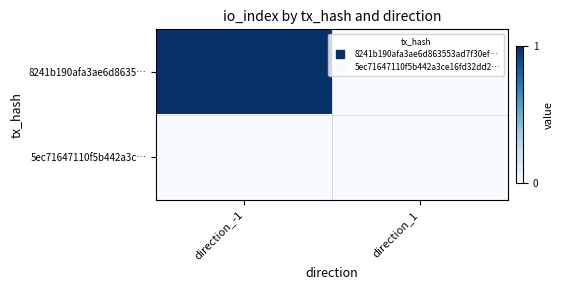

At how many categories does at least one series exceed 0?

1